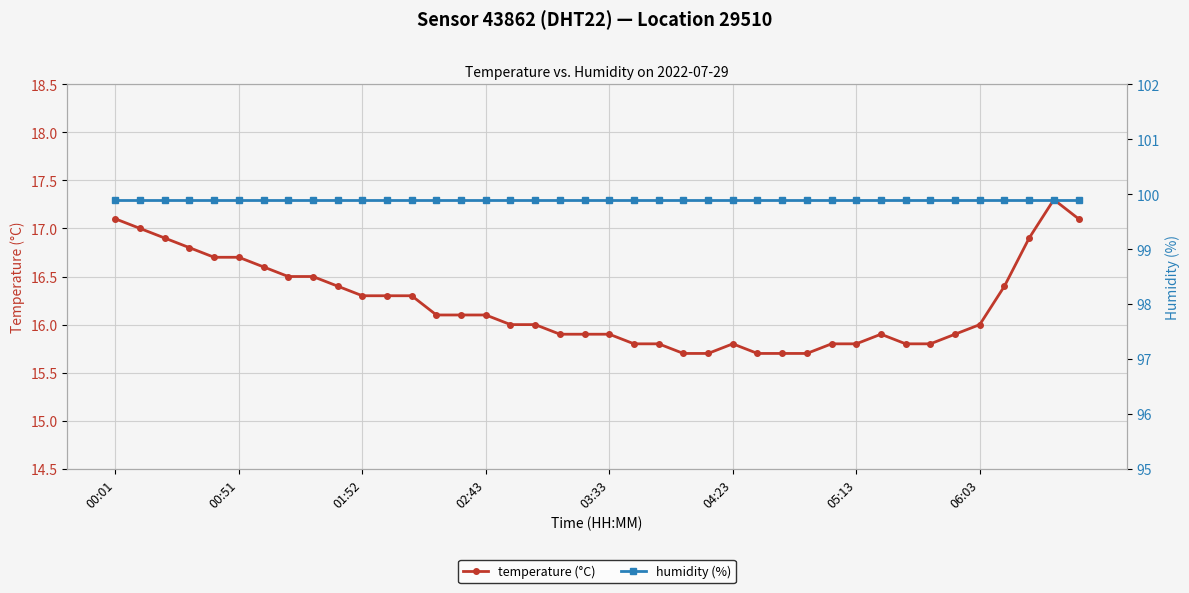

Which series has the largest range (max minus min)?

temperature (°C)